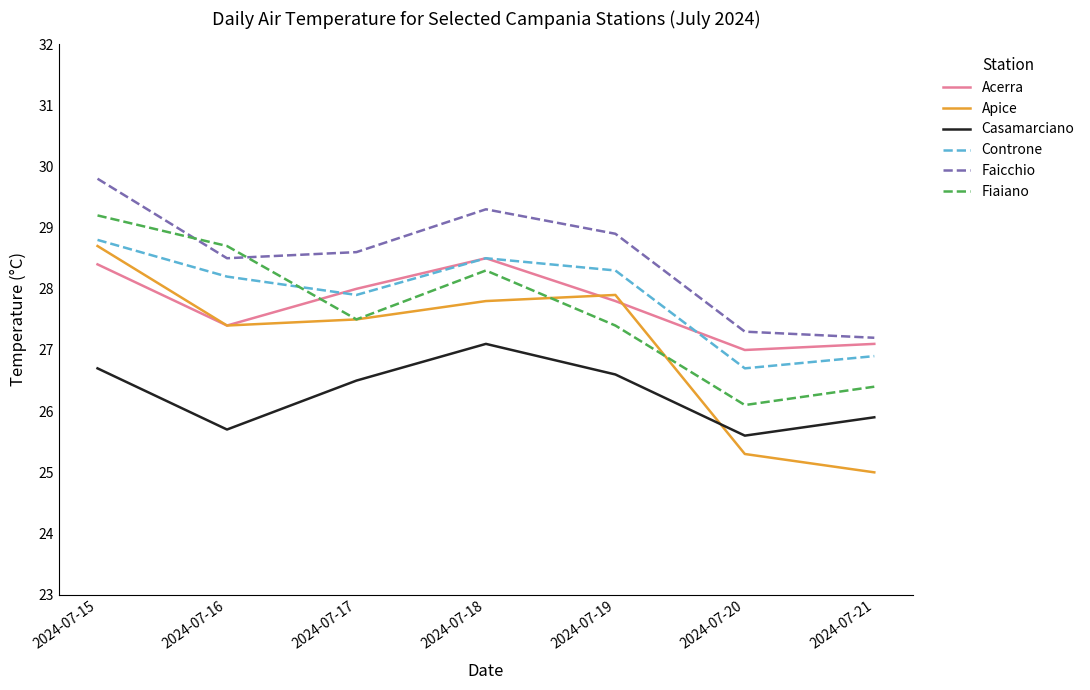

What is the highest value of the Faicchio series?

29.8